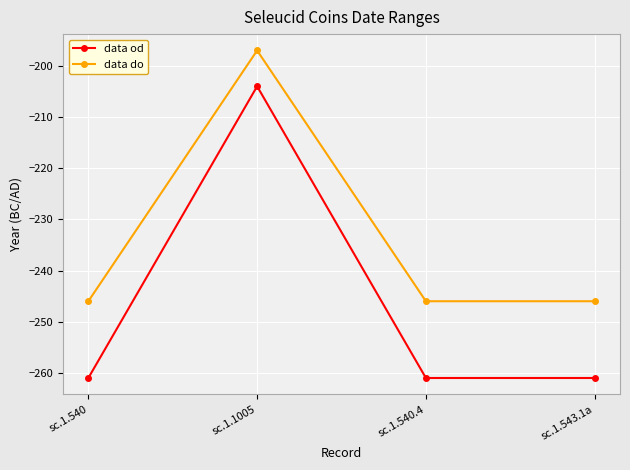

Reading left to right, what are all the values shown in this chart?

data od: -261	-204	-261	-261
data do: -246	-197	-246	-246